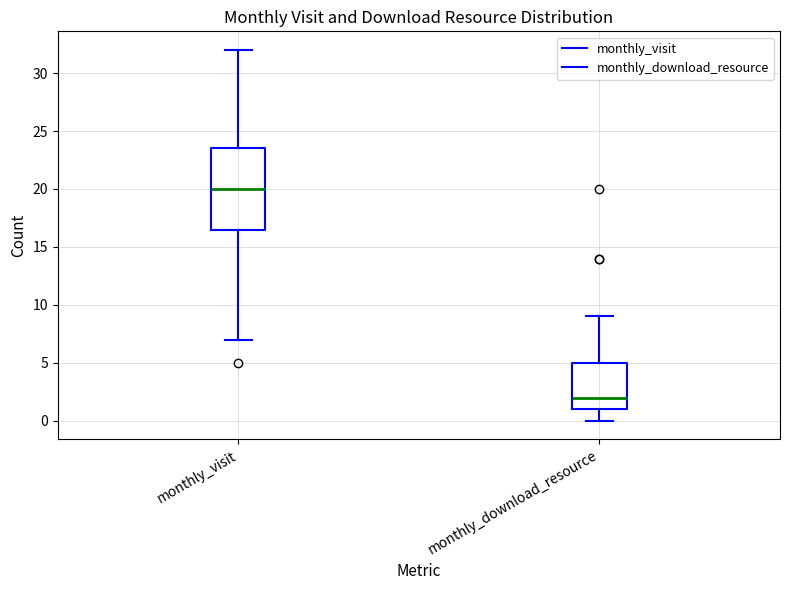

Reading left to right, transcribe this box plot: for each box, give where its median line is, the range the box spans, and where its two whiskers end, as read against the y-axis. The values are not printed on the chart, so give them approximately, as read against the axis.

monthly_visit: median 20.0, box 16.5 to 23.5, whiskers 7.0 to 32.0
monthly_download_resource: median 2.0, box 1.0 to 5.0, whiskers 0.0 to 9.0